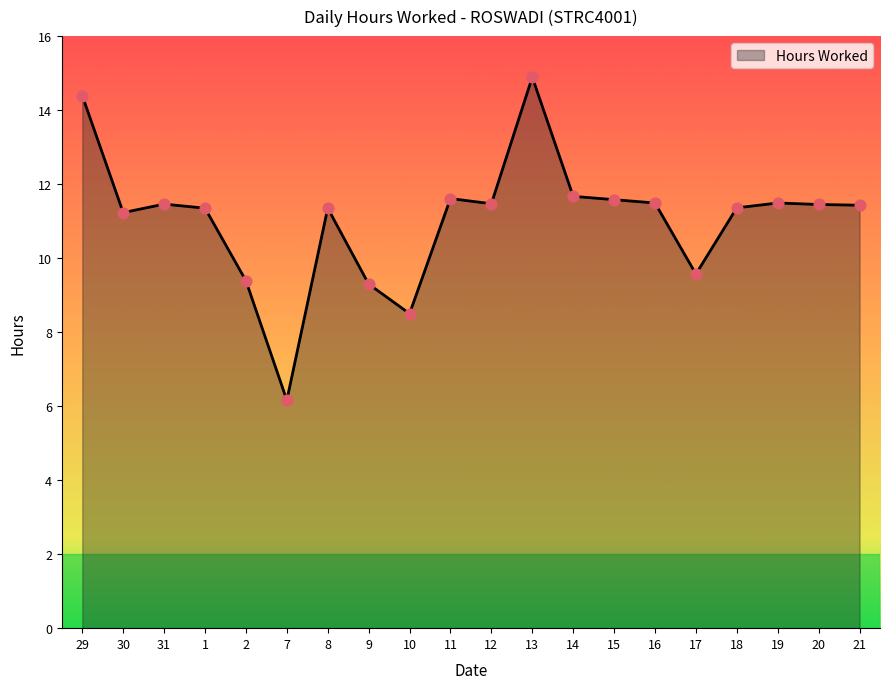

What is the change in value from 29 to 7?

-8.2